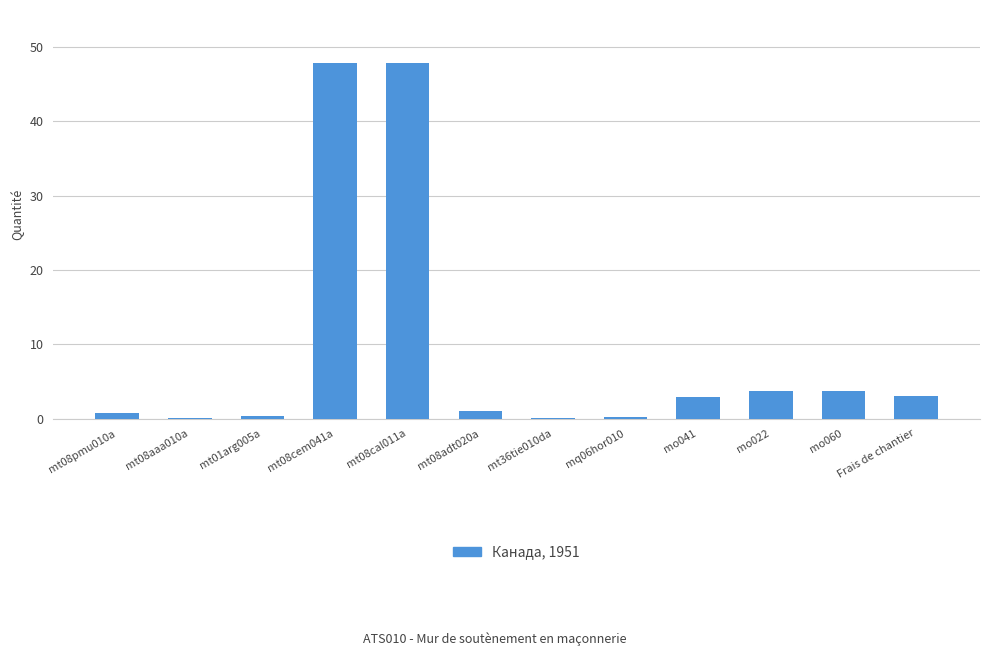

The chart shows a value of 0.1 at mt36tie010da. True or false?

True